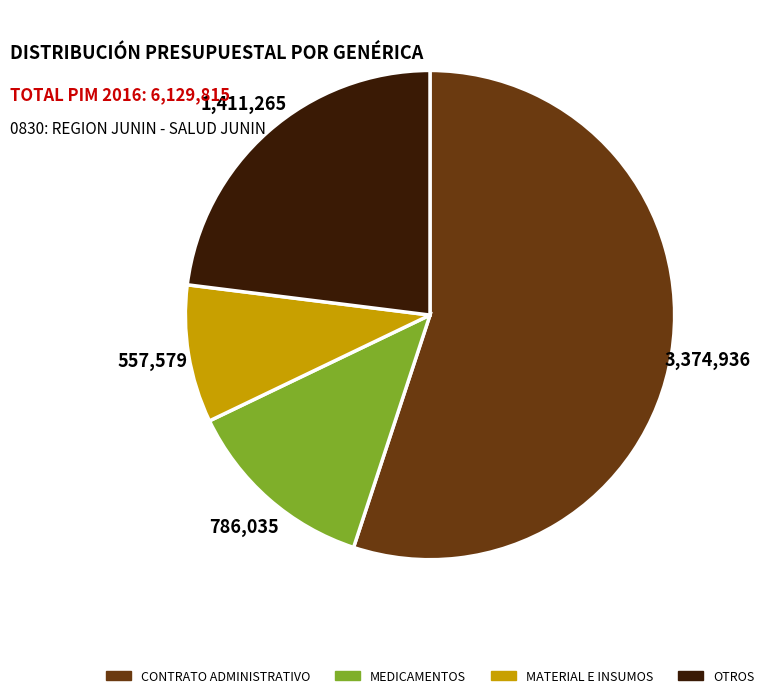

Is there any slice that represents more than half of the pie?

Yes